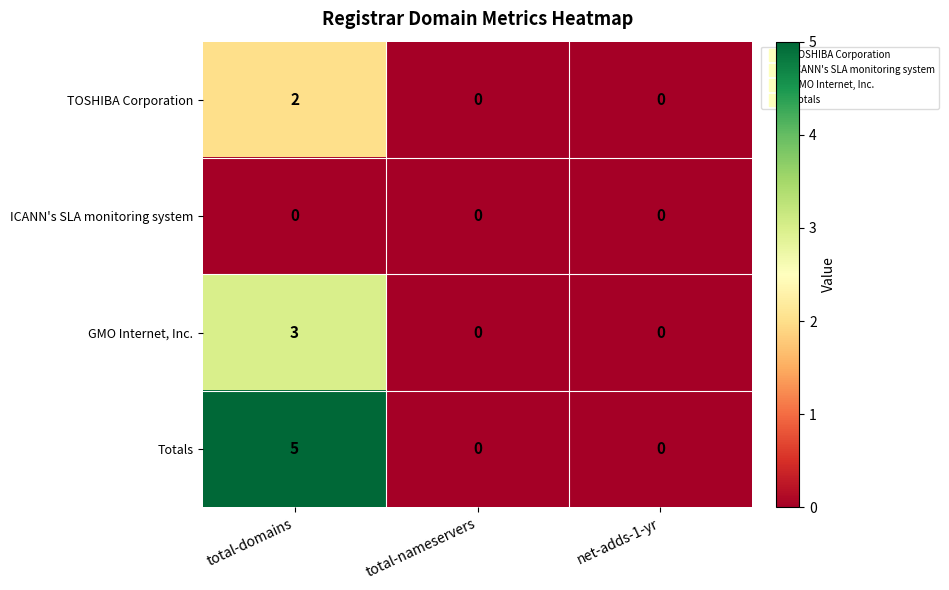

The TOSHIBA Corporation series shows 1 at total-nameservers. True or false?

False